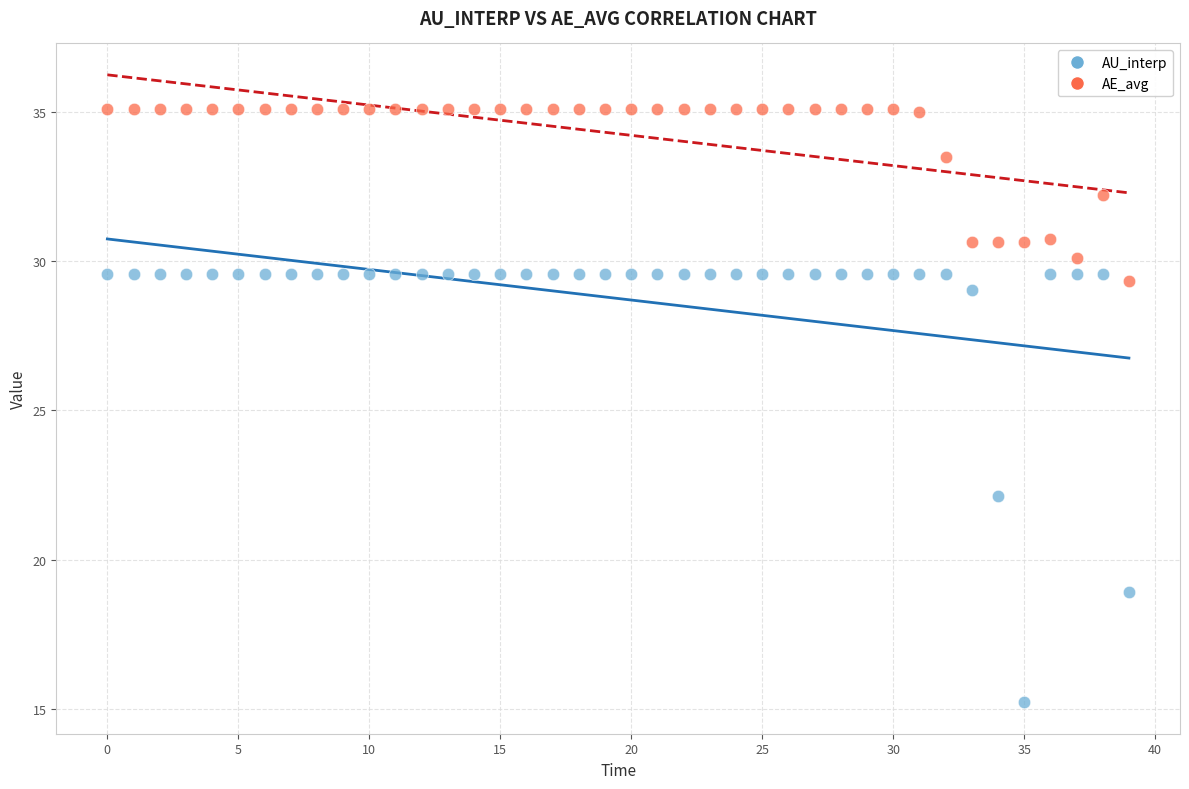

Which series has the largest Y range (max minus min)?

AU_interp